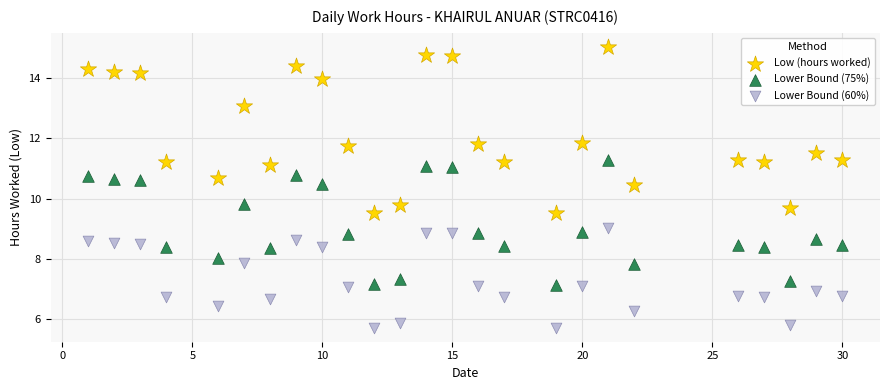

Across all data points, what is the range of X values (max minus min)?

29.0